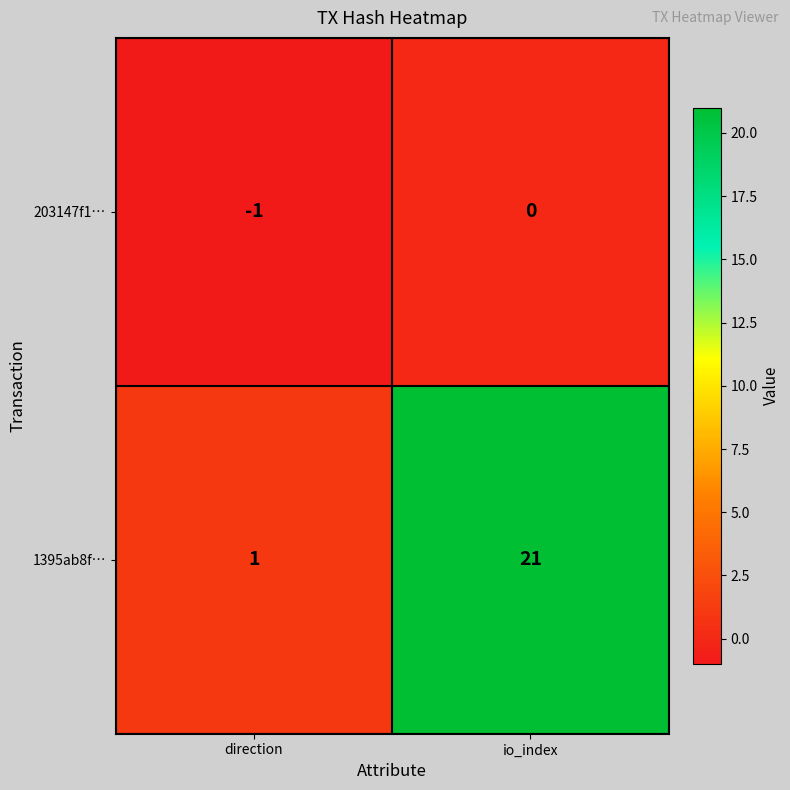

Is it true that 203147f1… equals -1 at direction?

True